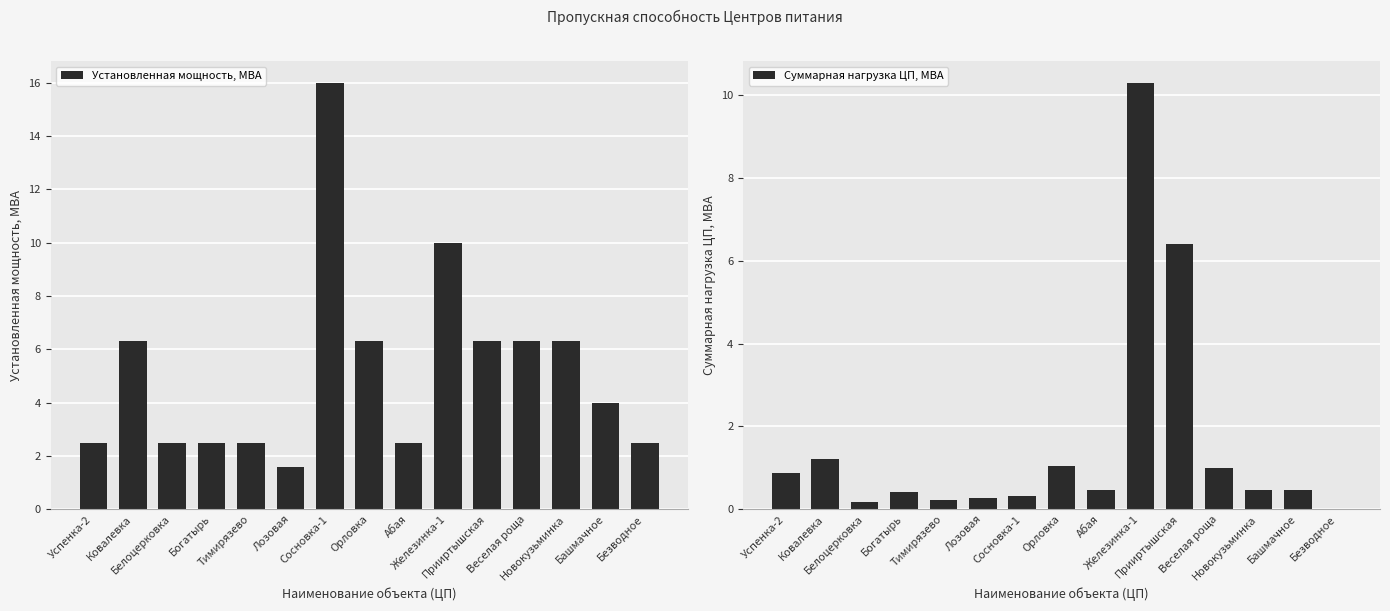

At which category does the chart reach its minimum across all series?

Безводное